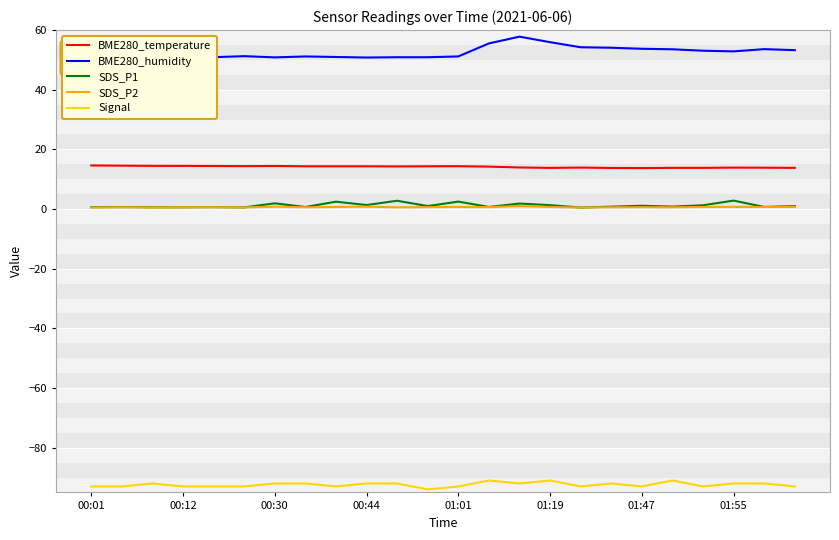

Count the number of data series in this chart.

5